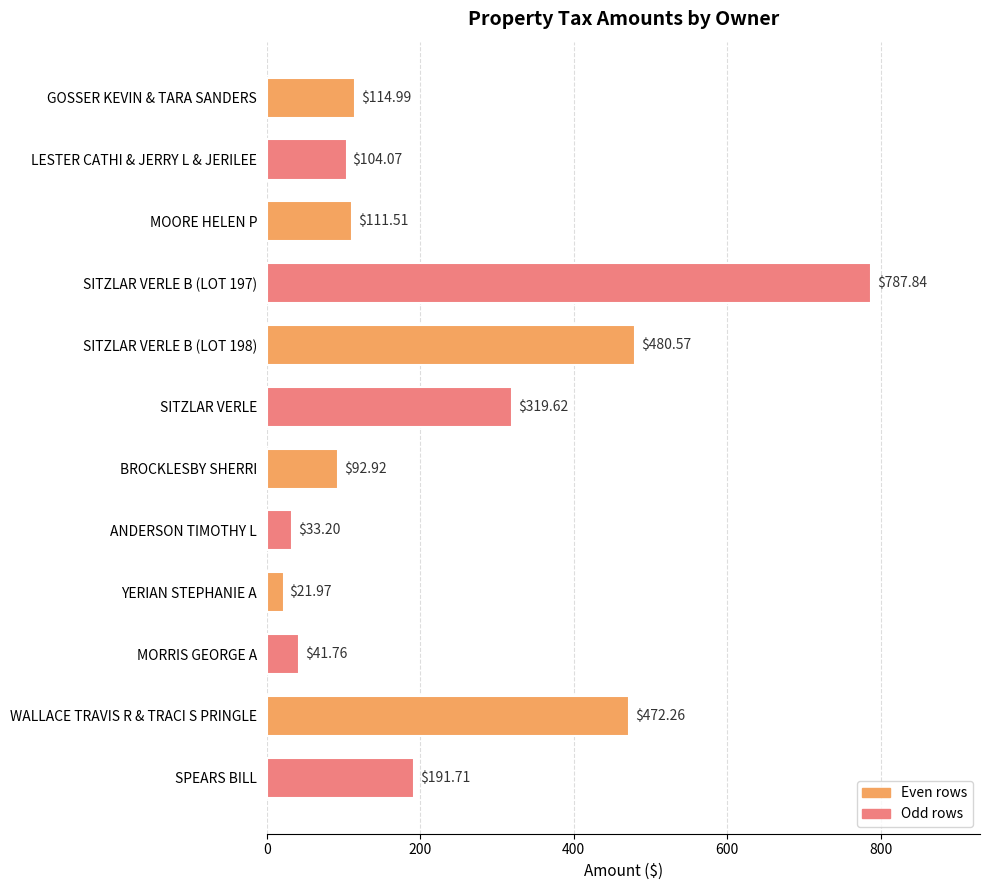

How many categories are shown in the chart?

12